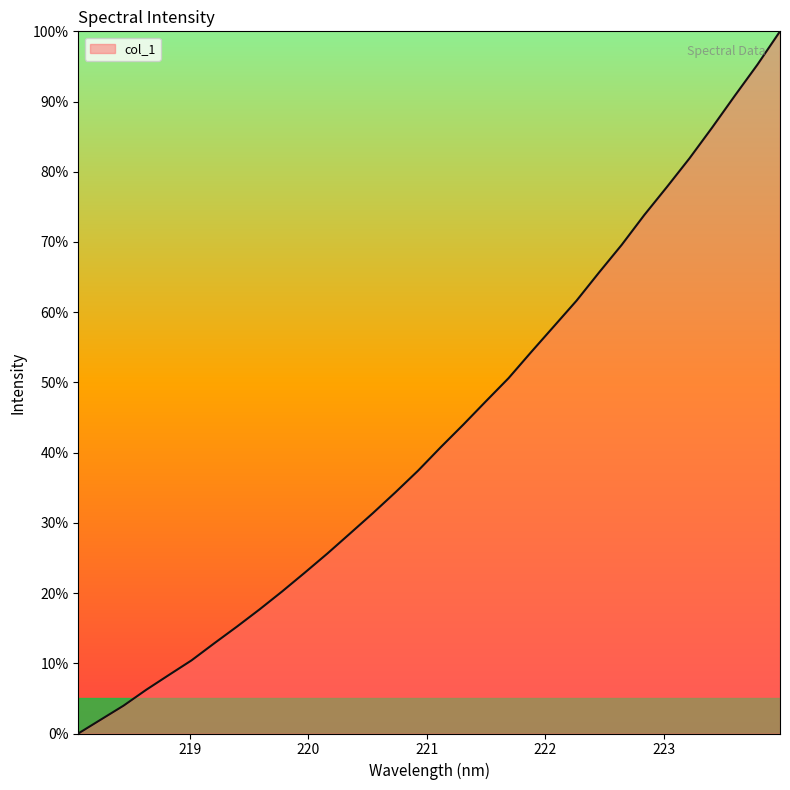

What is the difference between the maximum and minimum values?

100.0